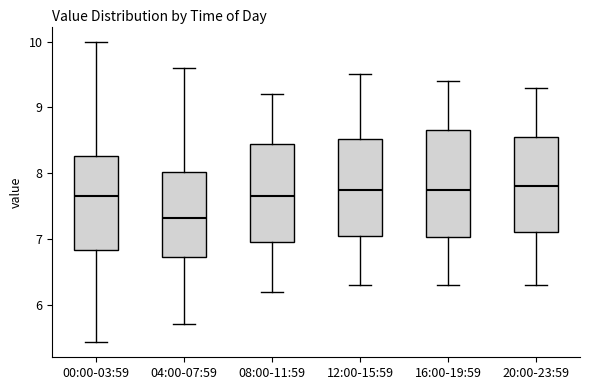

Reading left to right, read every box against the y-axis: the position of its median line, the range the box covers, and the ends of its whiskers. The values are not printed on the chart, so give them approximately, as read against the axis.

00:00-03:59: median 7.7, box 6.8 to 8.3, whiskers 5.4 to 10.0
04:00-07:59: median 7.3, box 6.7 to 8.0, whiskers 5.7 to 9.6
08:00-11:59: median 7.7, box 7.0 to 8.5, whiskers 6.2 to 9.2
12:00-15:59: median 7.8, box 7.1 to 8.5, whiskers 6.3 to 9.5
16:00-19:59: median 7.8, box 7.0 to 8.7, whiskers 6.3 to 9.4
20:00-23:59: median 7.8, box 7.1 to 8.6, whiskers 6.3 to 9.3